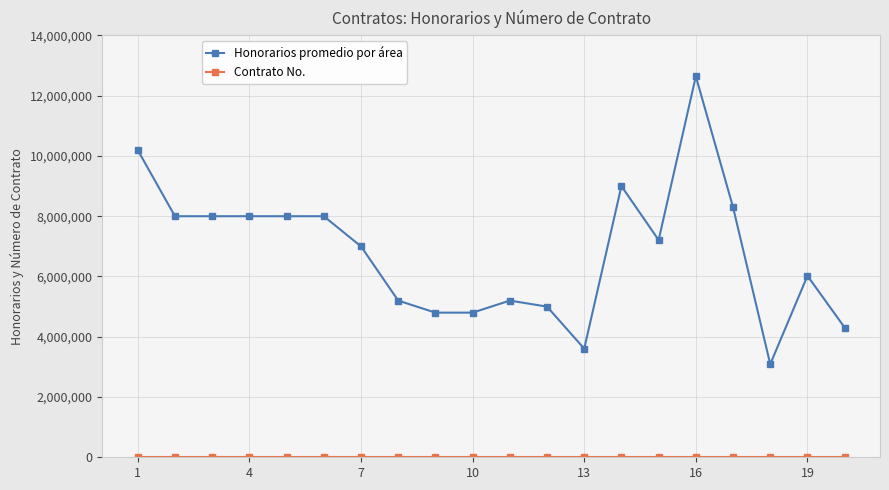

What is the maximum value shown in the chart?

12641457